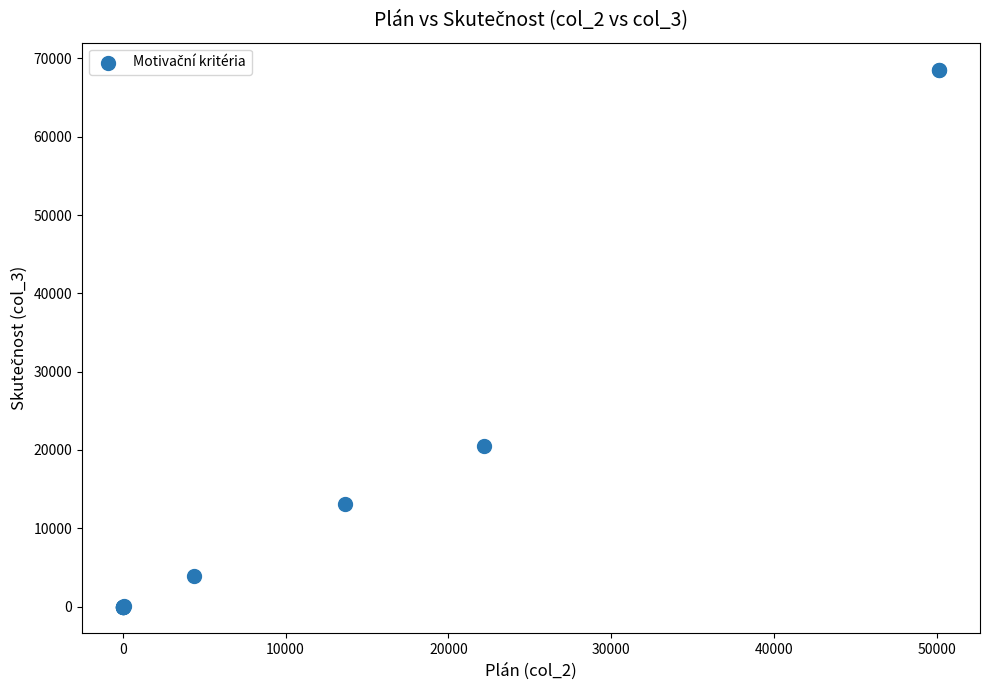

What Y value in the scatter plot is closest to 34282?

20492.6